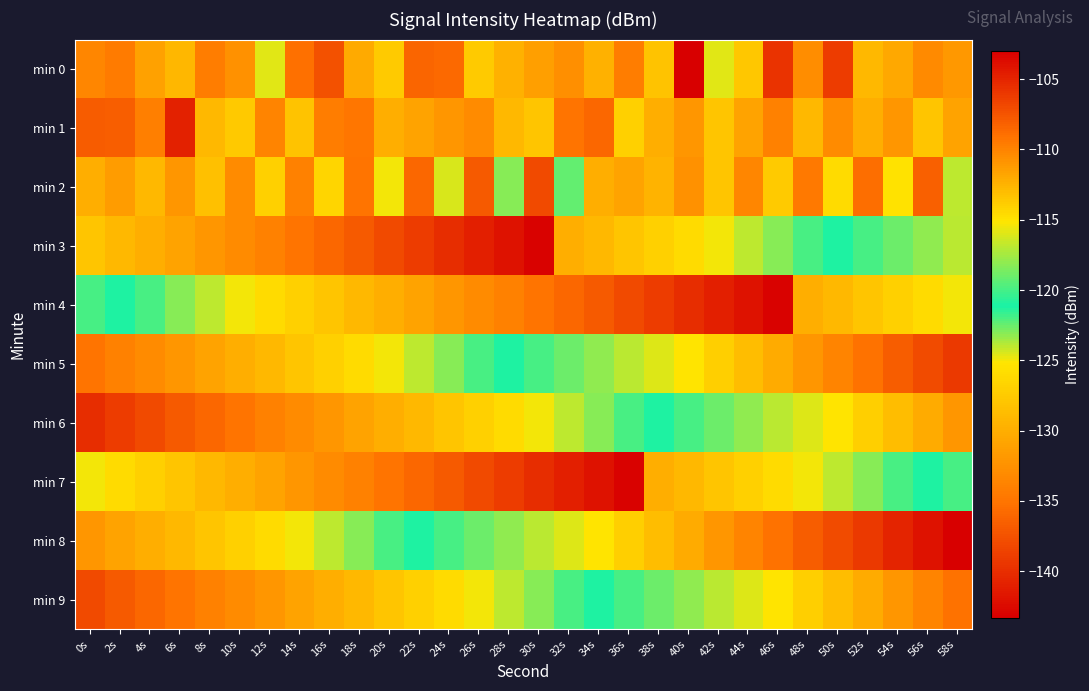

At which category is the sum across all series the highest?

58s